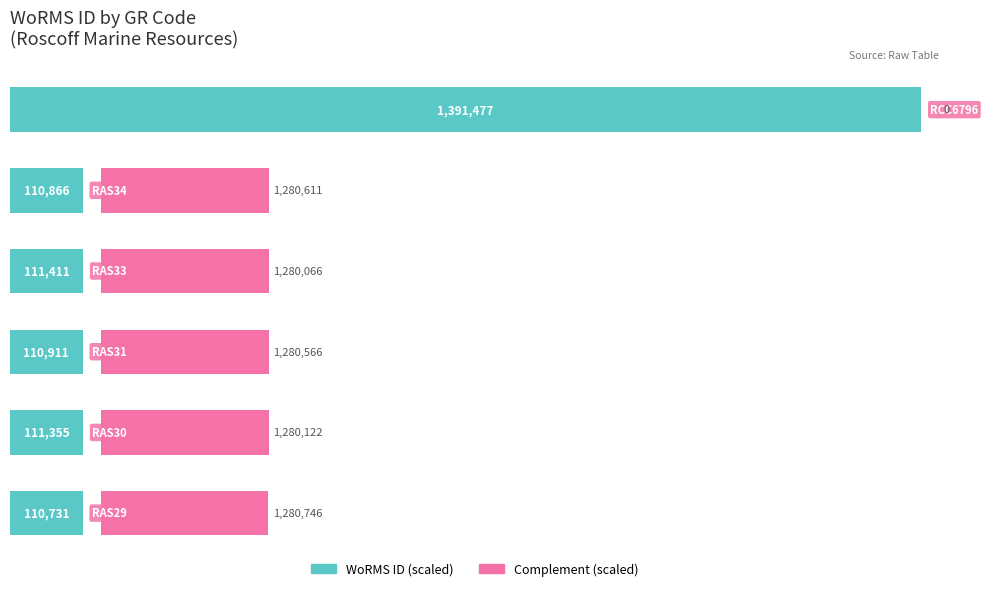

Which series has the largest range (max minus min)?

WoRMS ID (scaled)